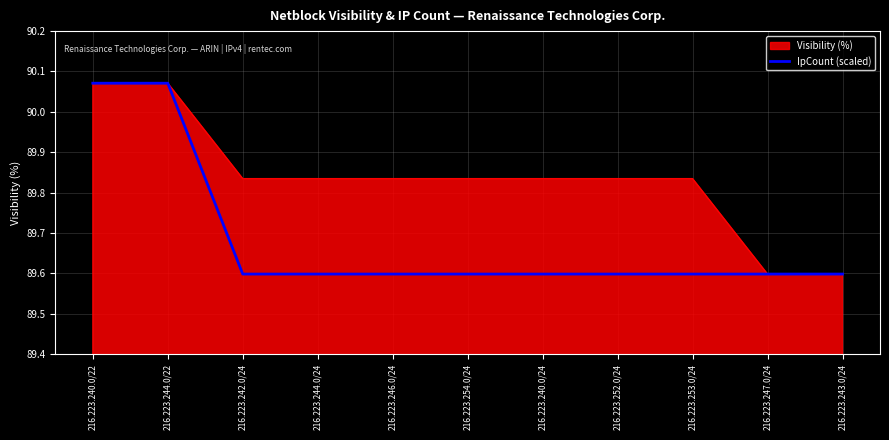

Between 216.223.246.0/24 and 216.223.247.0/24, which series saw the biggest shift?

Visibility (%)